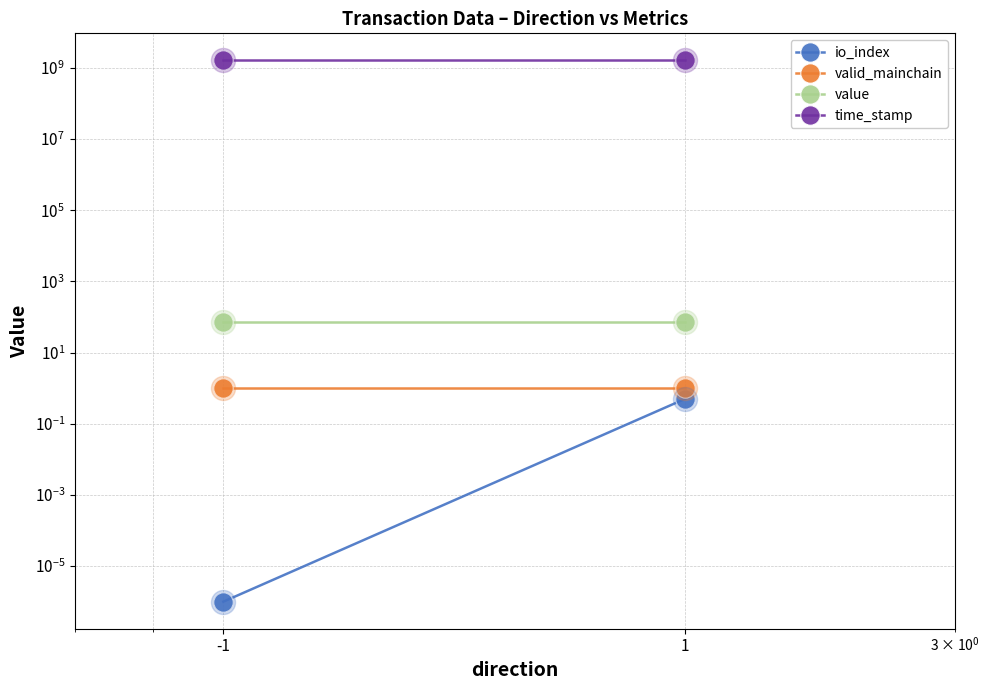

What are all the series names shown in the legend?

io_index, valid_mainchain, value, time_stamp